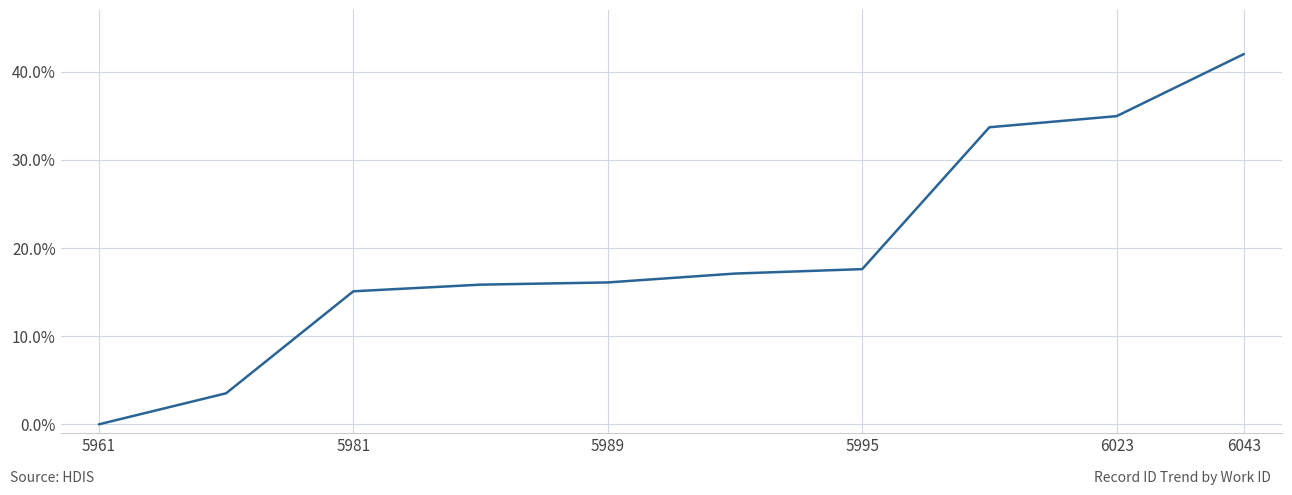

What is the difference between the maximum and minimum values?

42.0